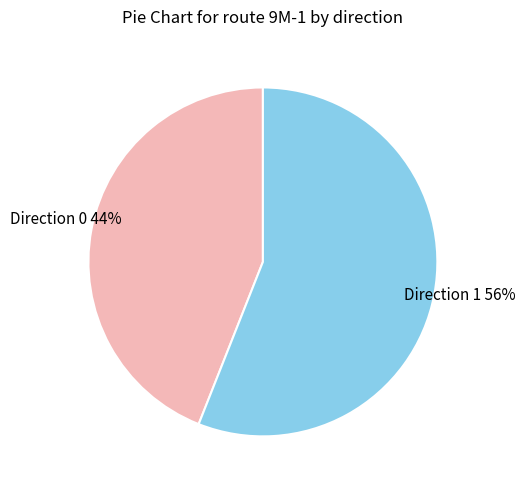

Count the number of slices in the pie.

2